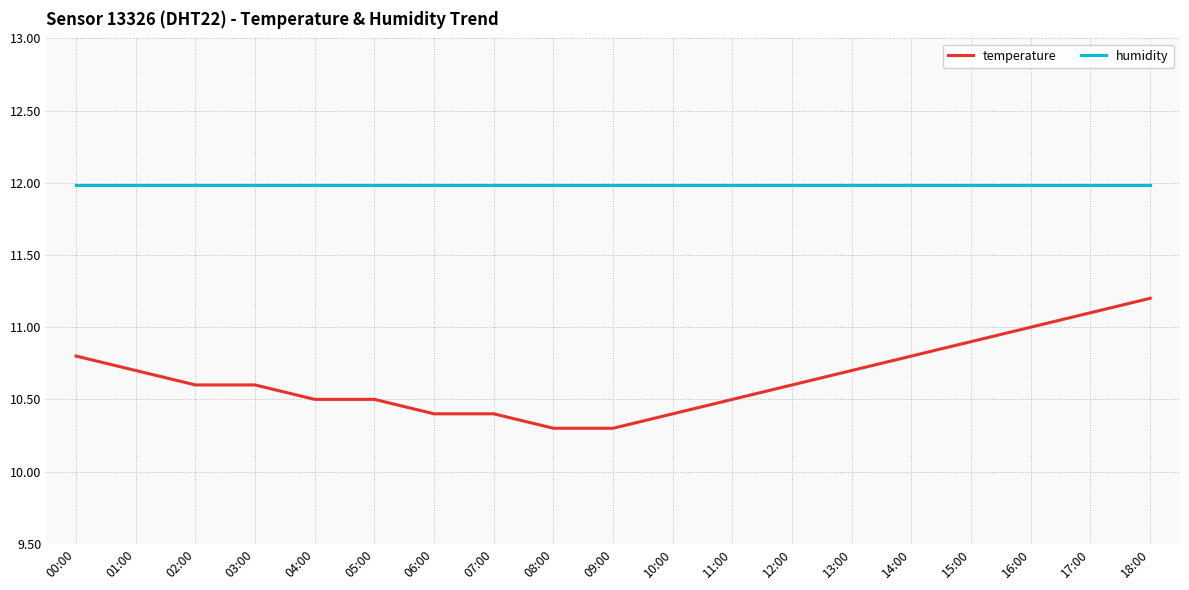

What position from the left is 01:00?

2